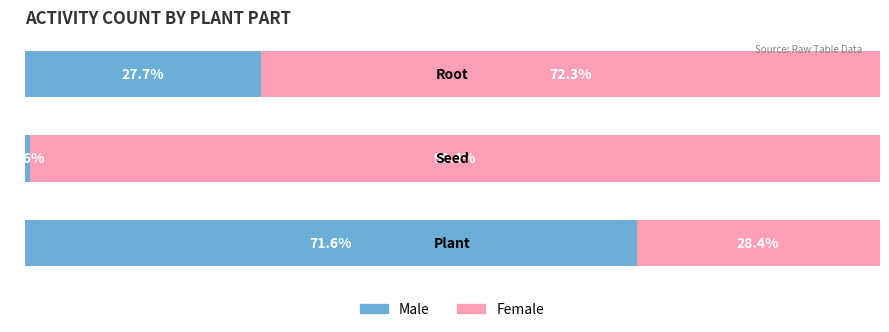

What are all the series names shown in the legend?

Male, Female